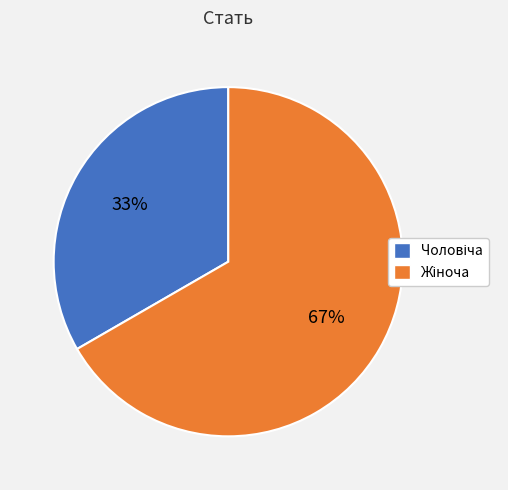

To the nearest percent, what is the average slice percentage?

50%